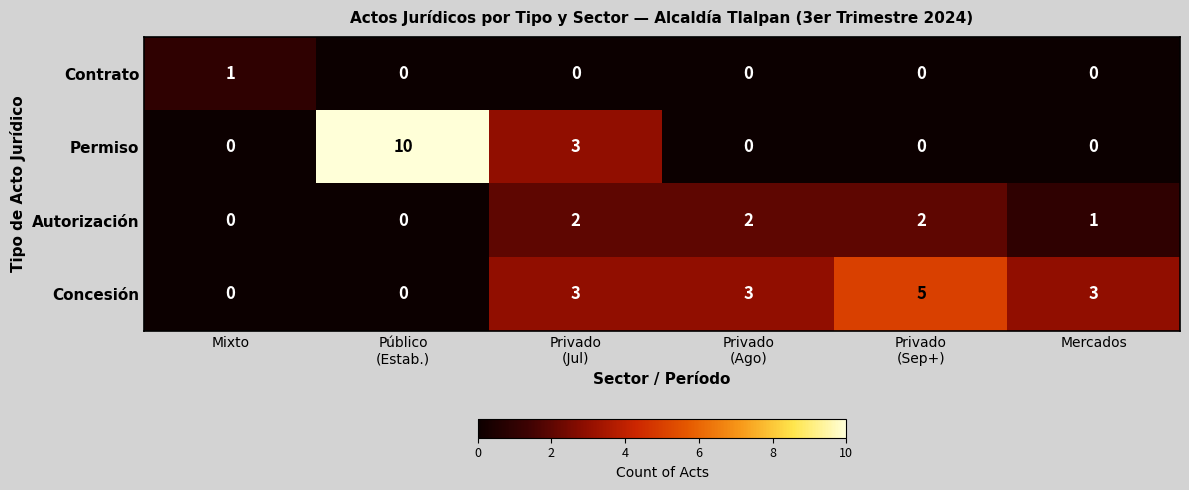

Reading left to right, what are all the values shown in this chart?

Contrato: 1	0	0	0	0	0
Permiso: 0	10	3	0	0	0
Autorización: 0	0	2	2	2	1
Concesión: 0	0	3	3	5	3